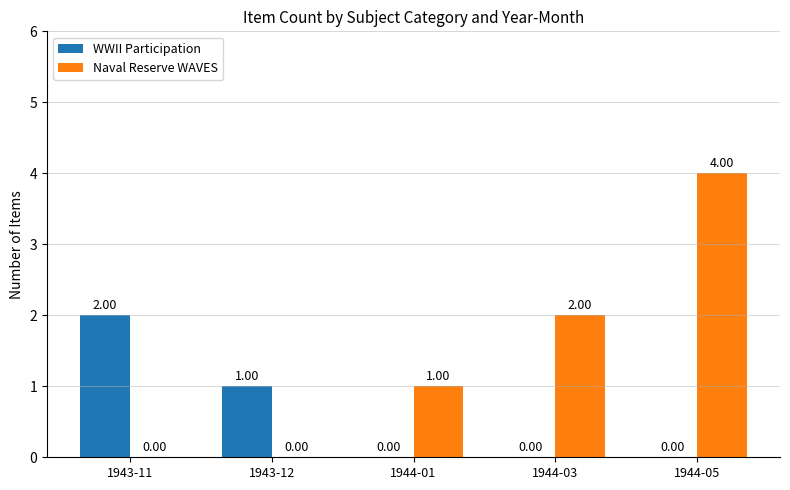

At which category is the sum across all series the highest?

1944-05